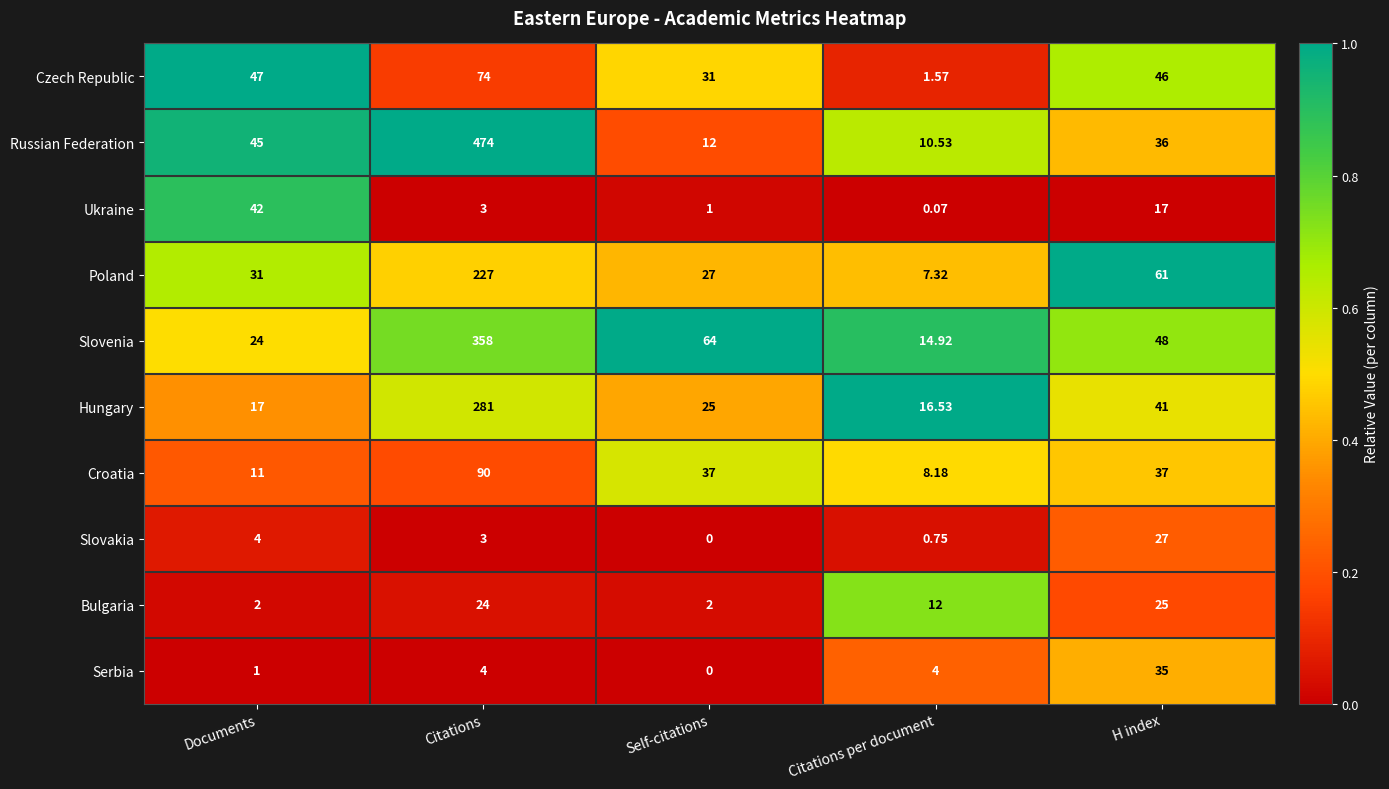

Which series has the widest spread of values?

Russian Federation